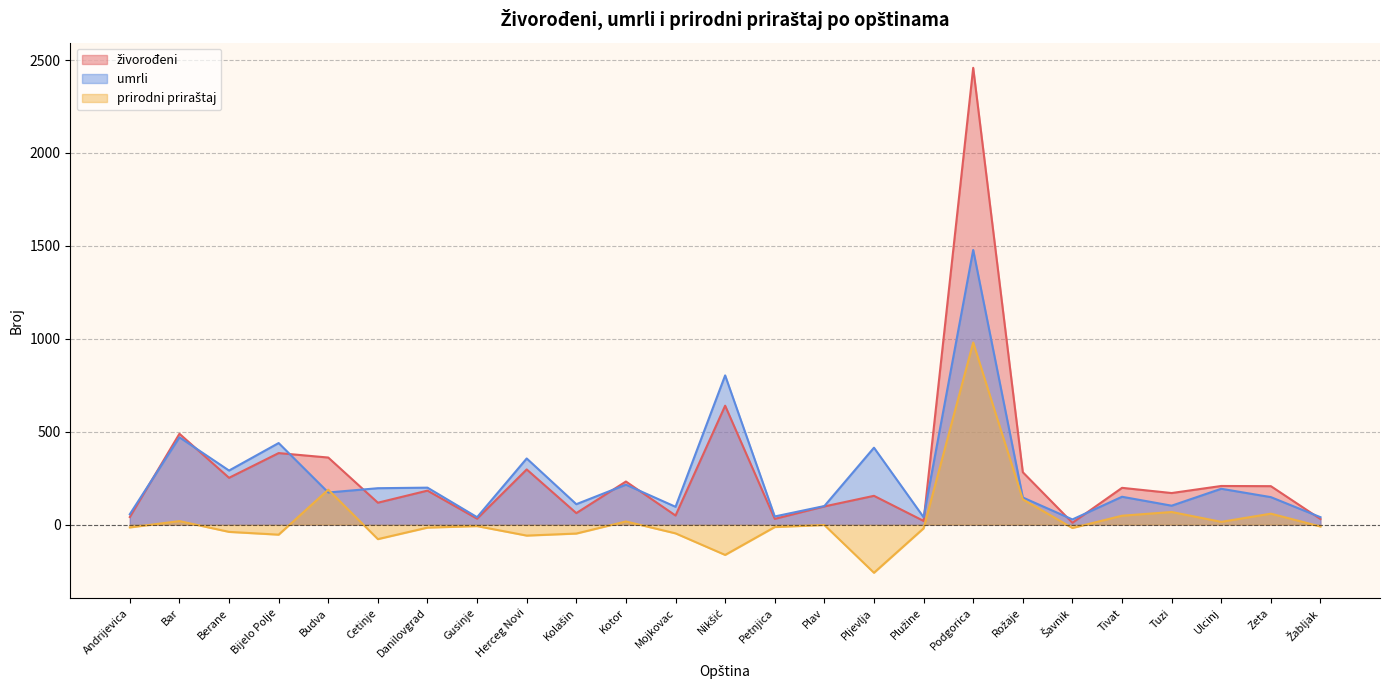

In prirodni priraštaj, how many points are lower than both neighbors (excluding endpoints)?

7